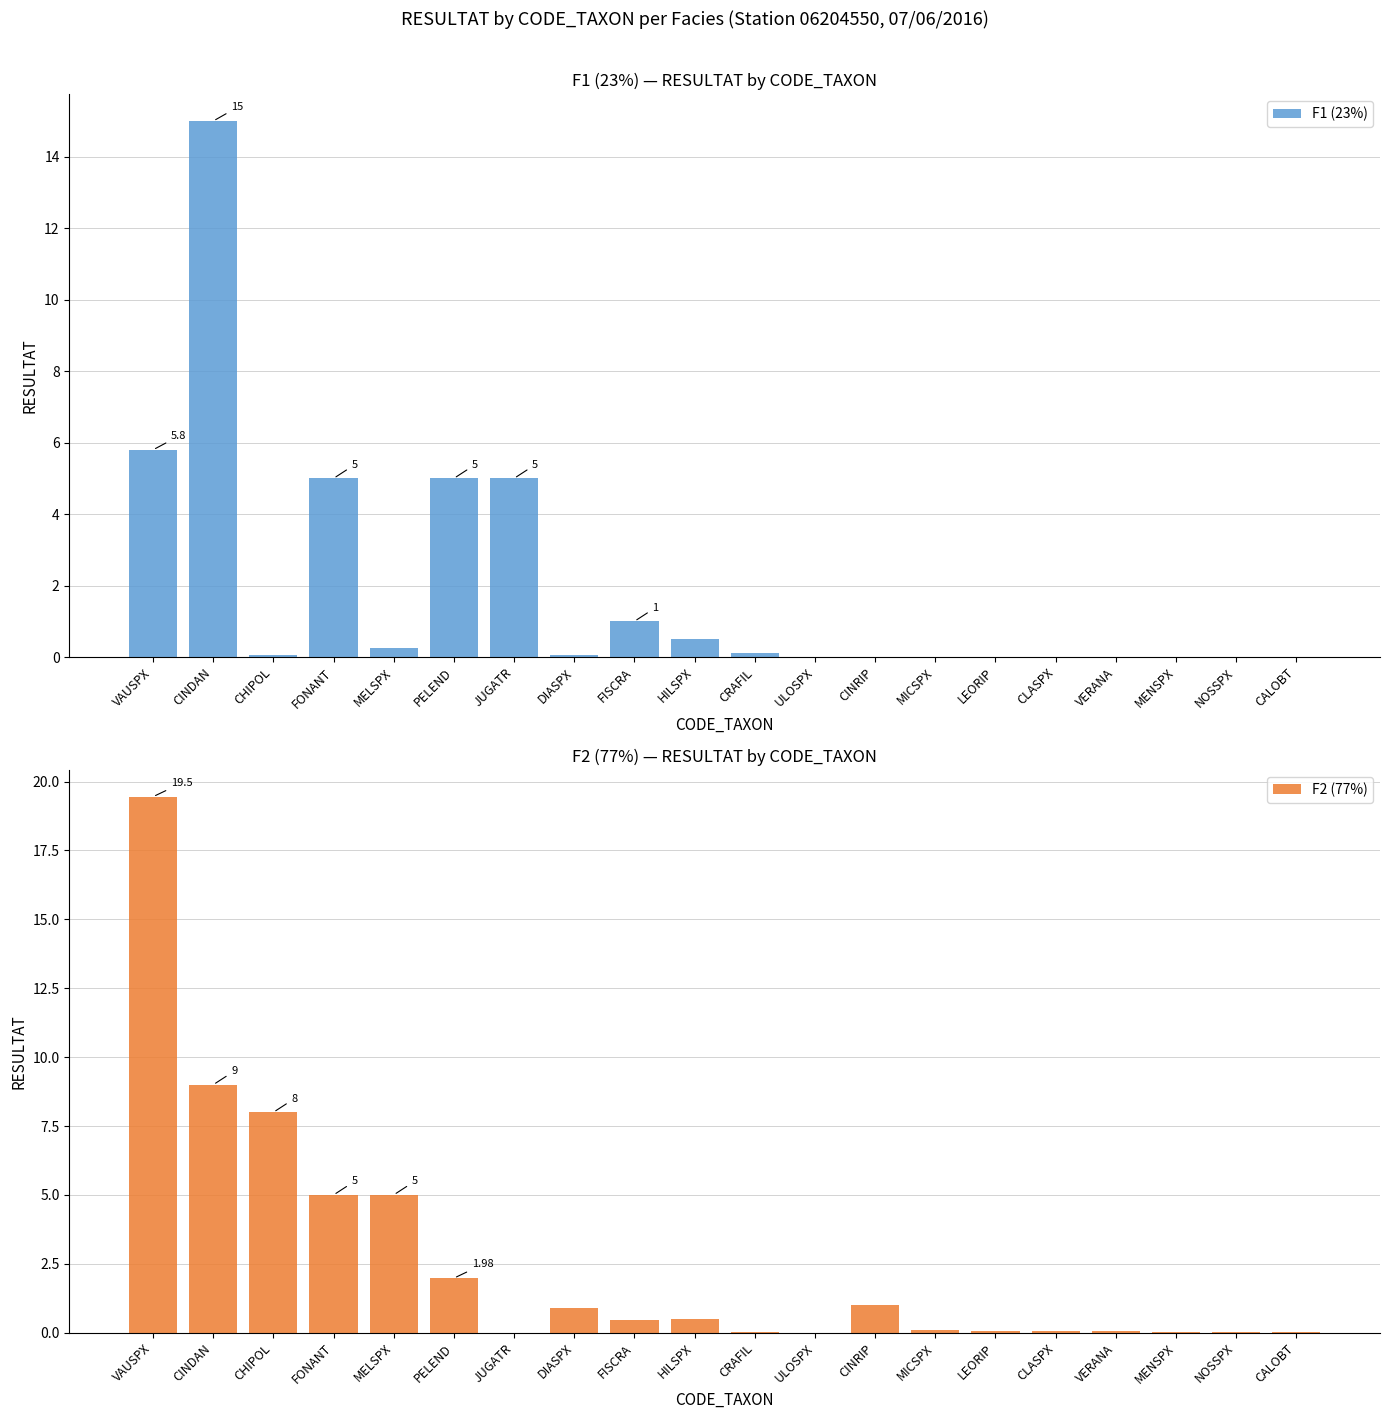

What position from the right is LEORIP?

6